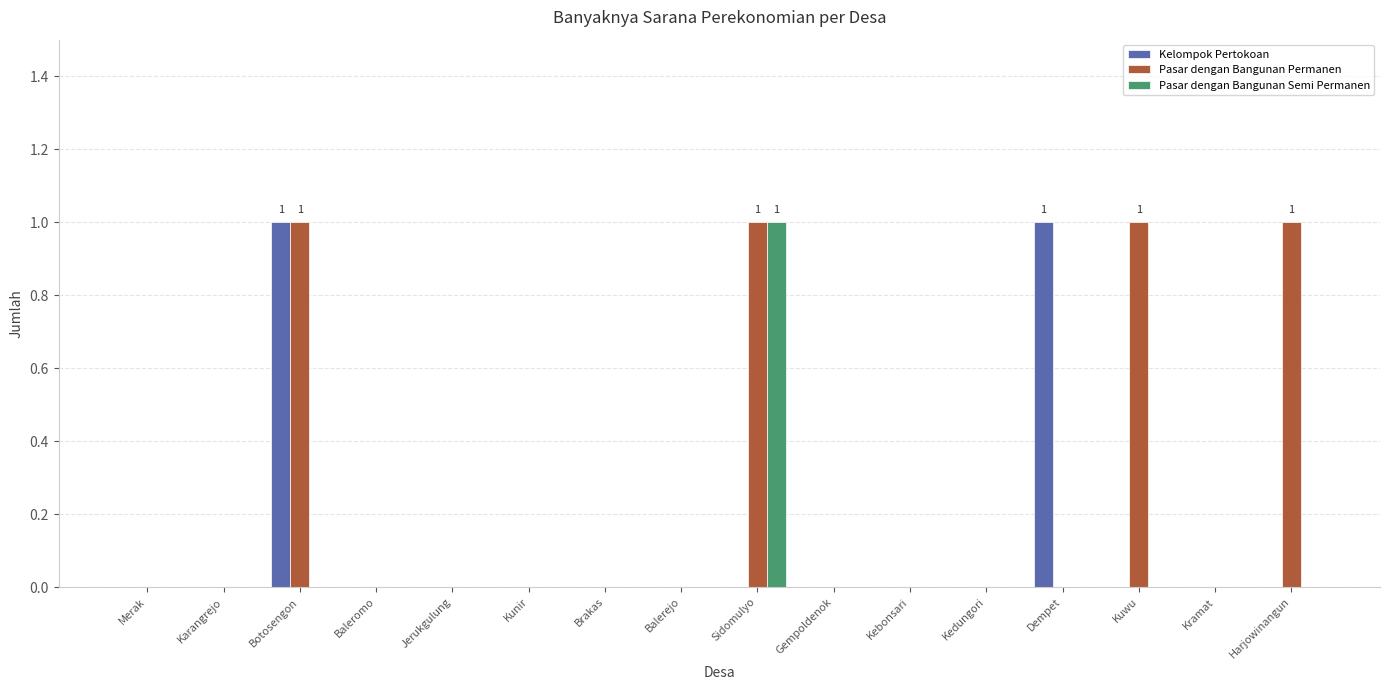

The Pasar dengan Bangunan Semi Permanen series shows -1 at Kunir. True or false?

False